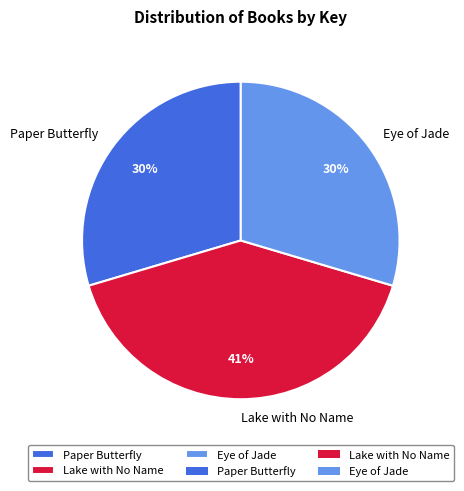

Between Lake with No Name and Paper Butterfly, which is larger?

Lake with No Name